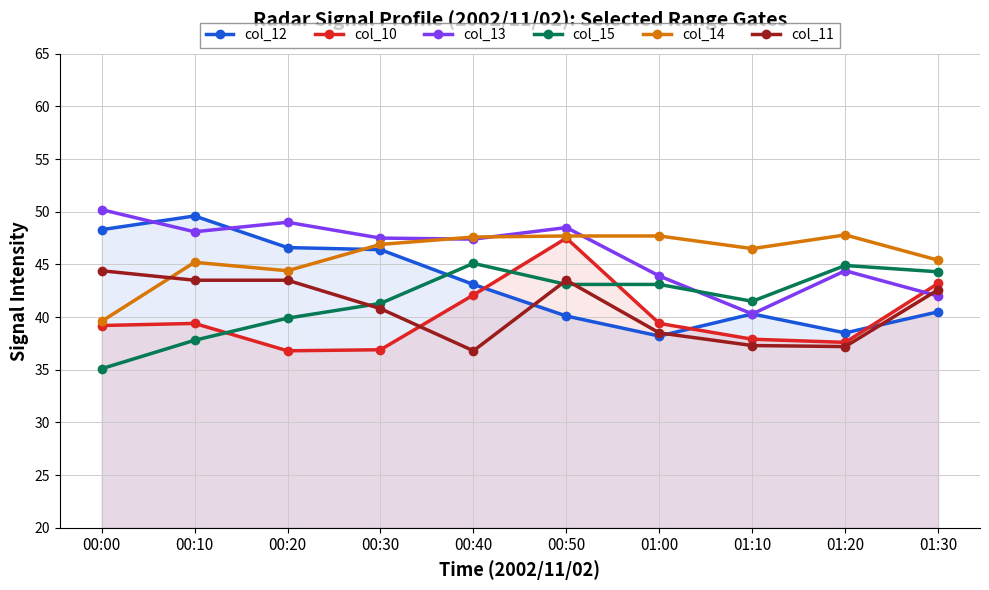

Which series has the largest total across all categories?

col_13